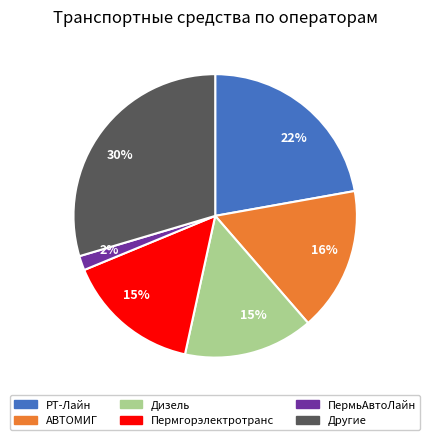

Does Дизель represent more than half of the total?

No